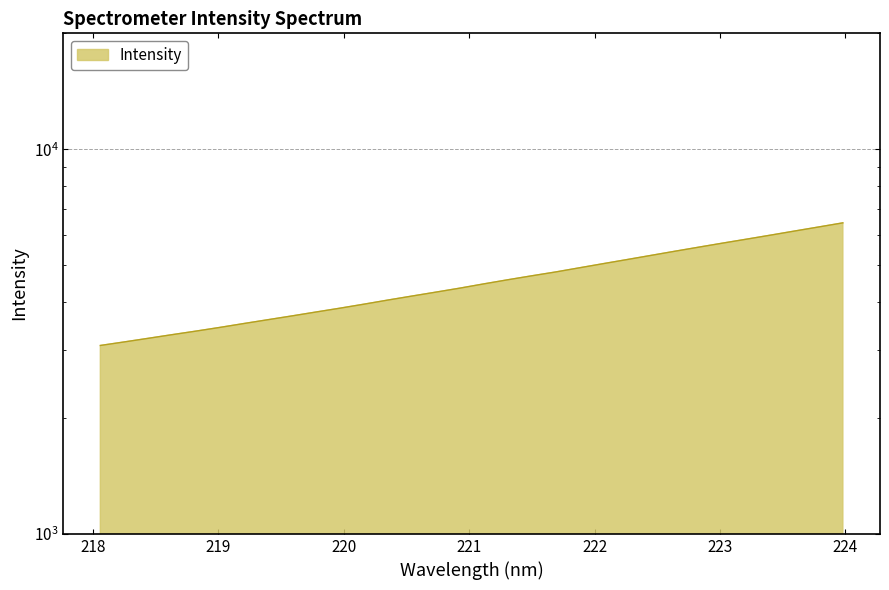

What is the minimum value shown in the chart?

3088.5